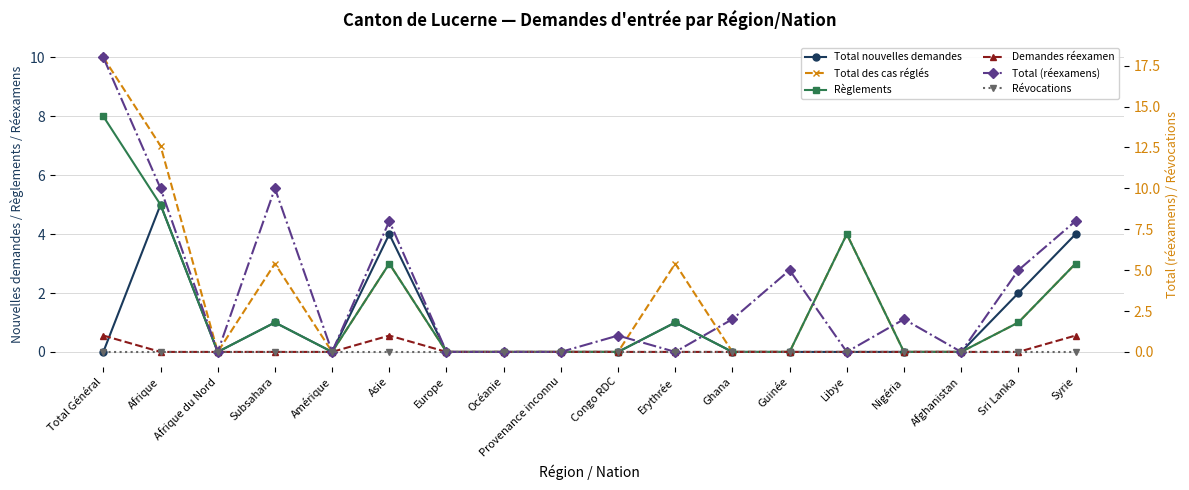

How many interior local valleys does the Règlements series have?

2